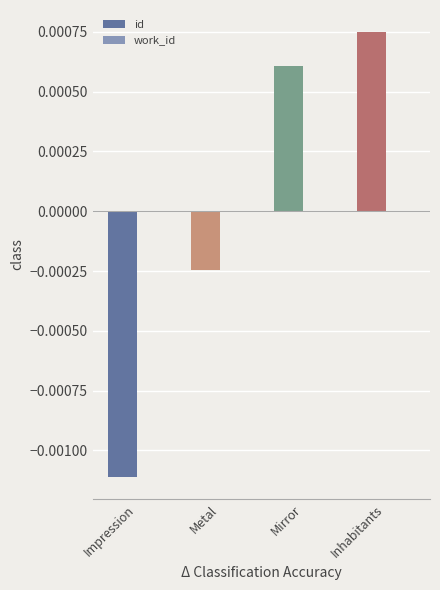

List the labels in order of value, smallest first.

Impression, Metal, Mirror, Inhabitants